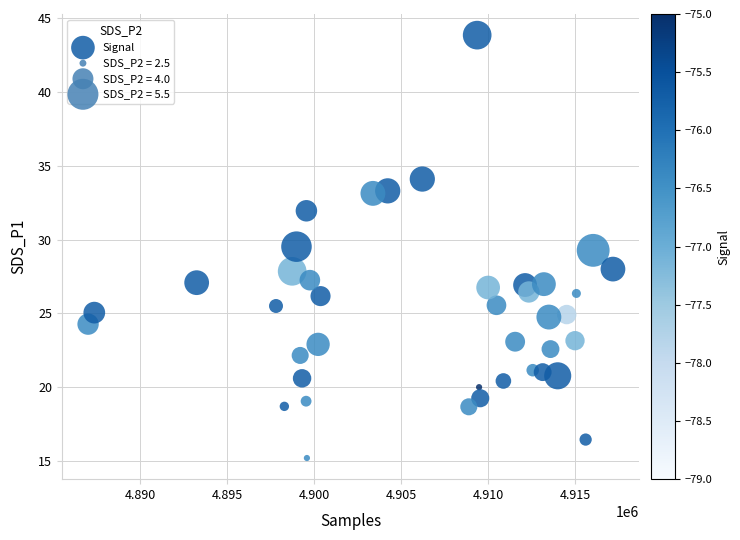

What is the range of X values (max minus min)?

30186.0